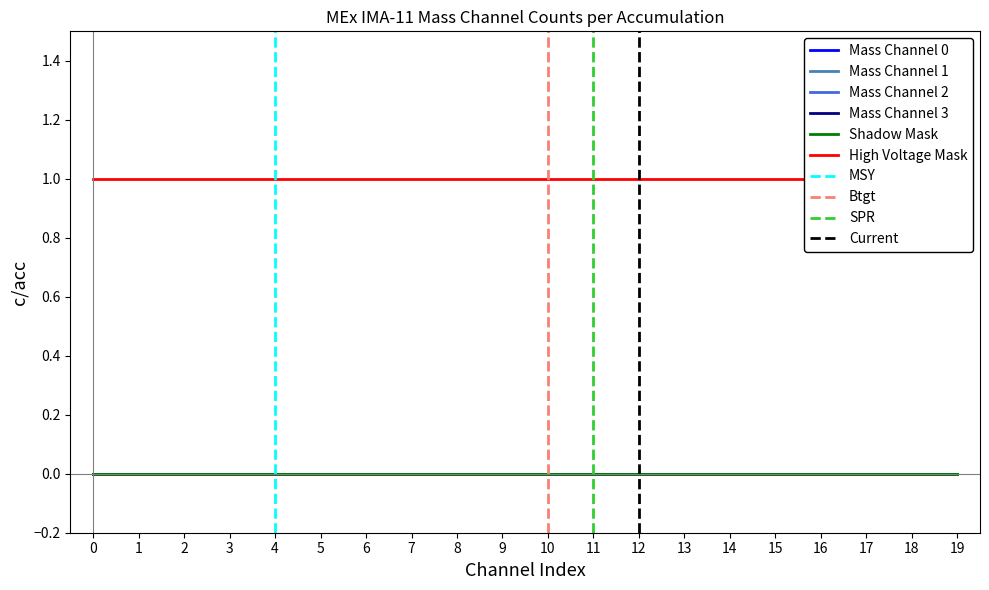

Reading left to right, extract all data points from this chart.

Mass Channel 0: 0=0	1=0	2=0	3=0	4=0	5=0	6=0	7=0	8=0	9=0	10=0	11=0	12=0	13=0	14=0	15=0	16=0	17=0	18=0	19=0
Mass Channel 1: 0=0	1=0	2=0	3=0	4=0	5=0	6=0	7=0	8=0	9=0	10=0	11=0	12=0	13=0	14=0	15=0	16=0	17=0	18=0	19=0
Mass Channel 2: 0=0	1=0	2=0	3=0	4=0	5=0	6=0	7=0	8=0	9=0	10=0	11=0	12=0	13=0	14=0	15=0	16=0	17=0	18=0	19=0
Mass Channel 3: 0=0	1=0	2=0	3=0	4=0	5=0	6=0	7=0	8=0	9=0	10=0	11=0	12=0	13=0	14=0	15=0	16=0	17=0	18=0	19=0
Shadow Mask: 0=0	1=0	2=0	3=0	4=0	5=0	6=0	7=0	8=0	9=0	10=0	11=0	12=0	13=0	14=0	15=0	16=0	17=0	18=0	19=0
High Voltage Mask: 0=1	1=1	2=1	3=1	4=1	5=1	6=1	7=1	8=1	9=1	10=1	11=1	12=1	13=1	14=1	15=1	16=1	17=1	18=1	19=1